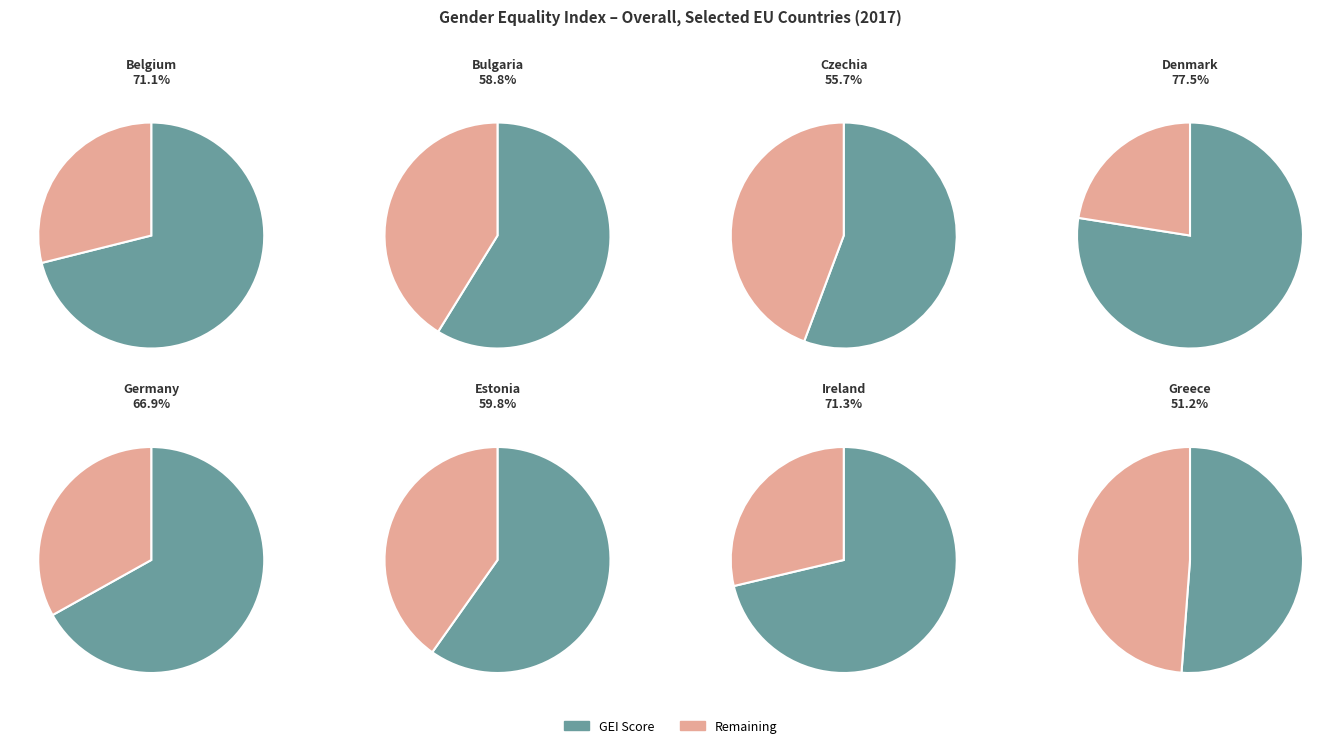

What is the change in value from Estonia to Greece?

-8.6